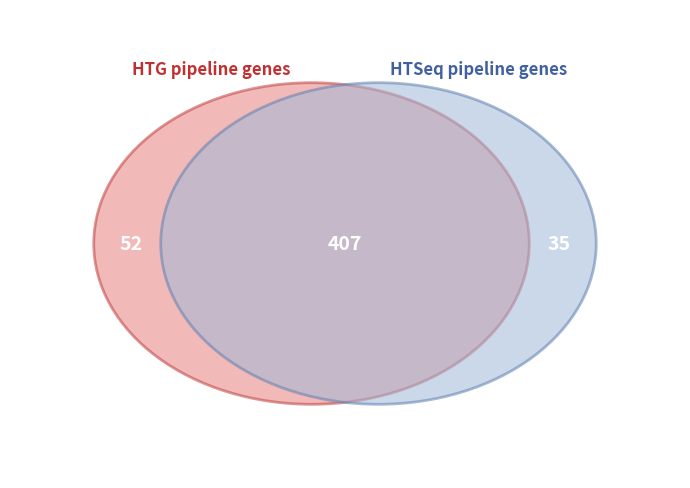

Is there any slice that represents more than half of the pie?

No